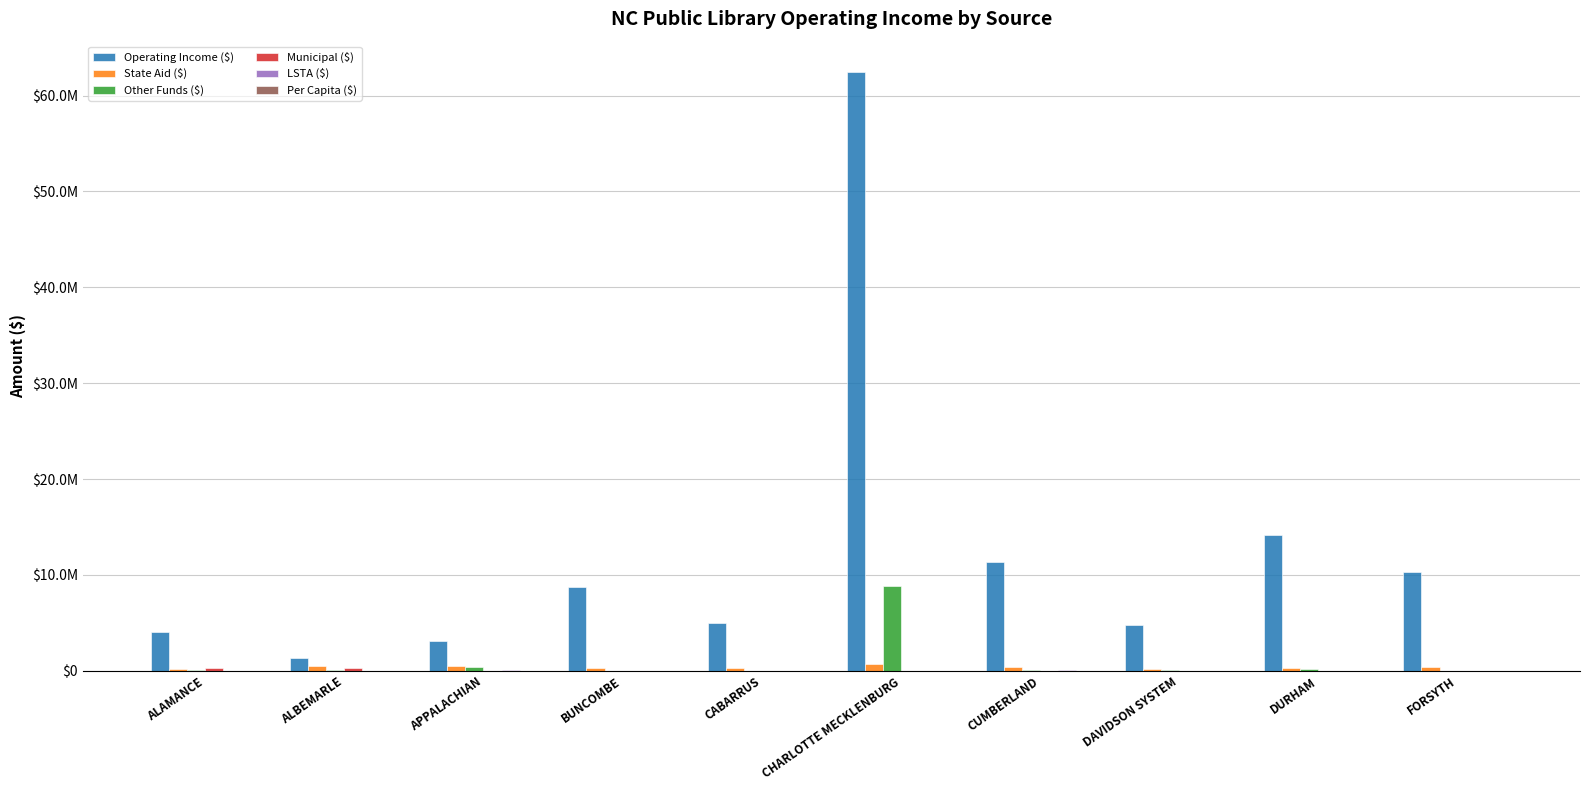

What is the highest value of the State Aid ($) series?

741136.0